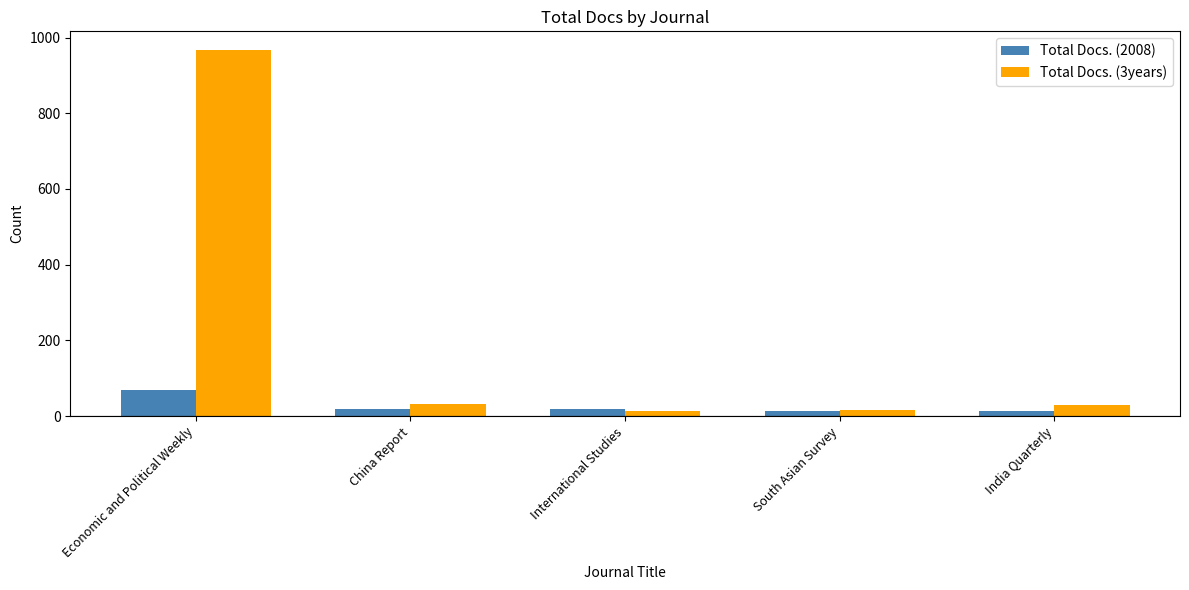

What are all the series names shown in the legend?

Total Docs. (2008), Total Docs. (3years)